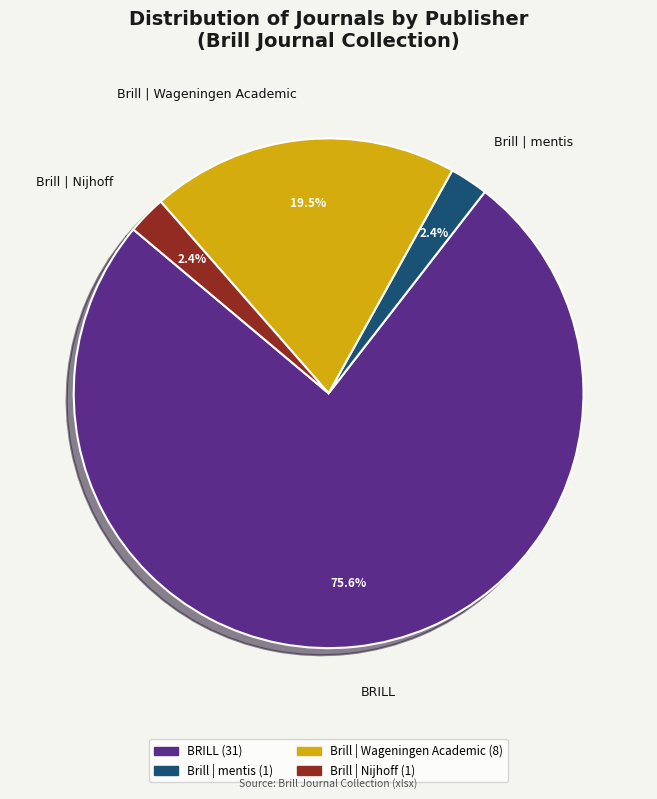

Which slice is the largest?

BRILL